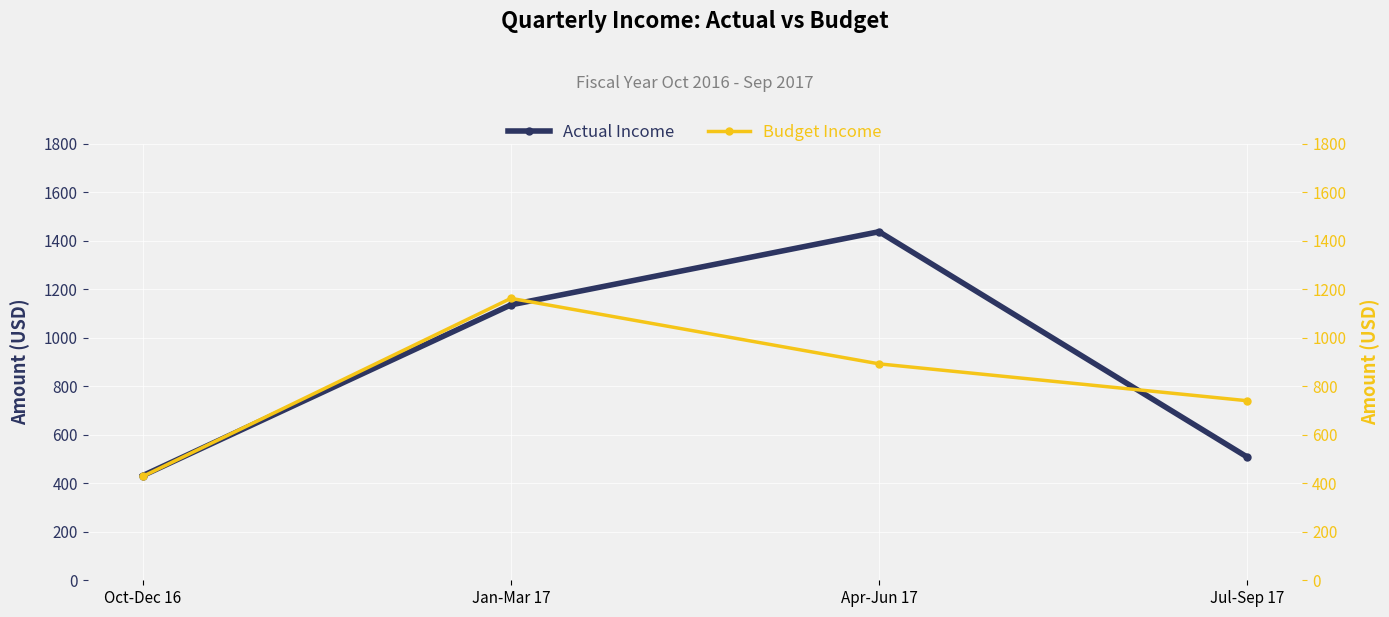

At which category does Budget Income reach its first local peak?

Jan-Mar 17